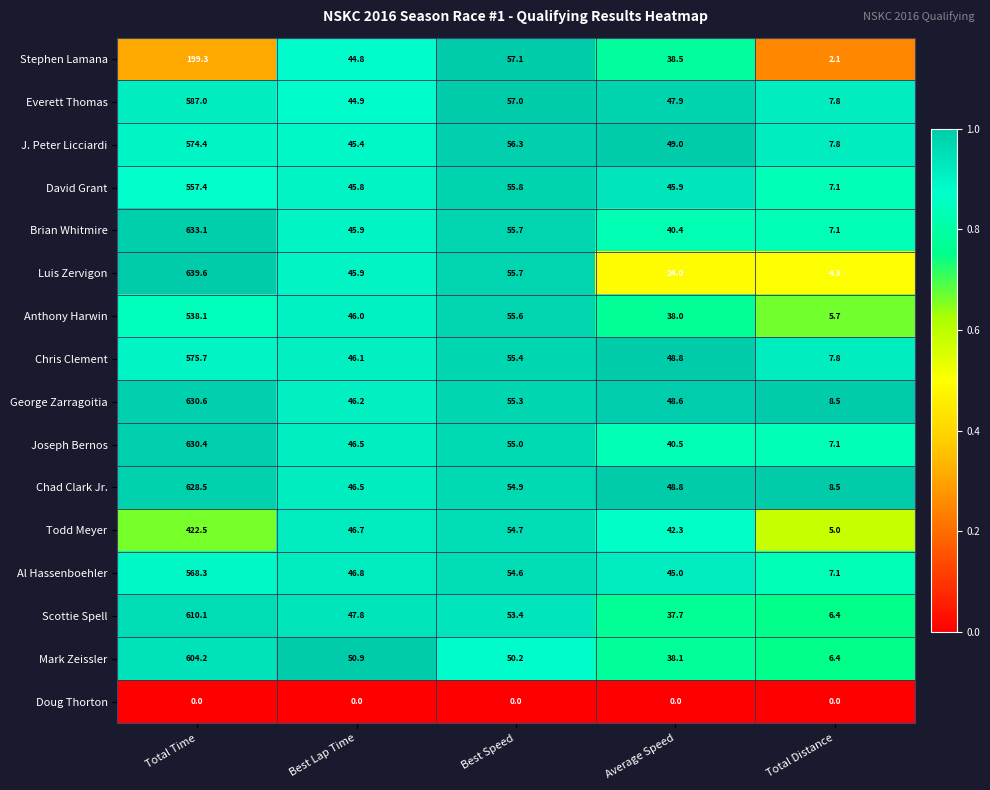

What is the greatest value displayed?

639.6